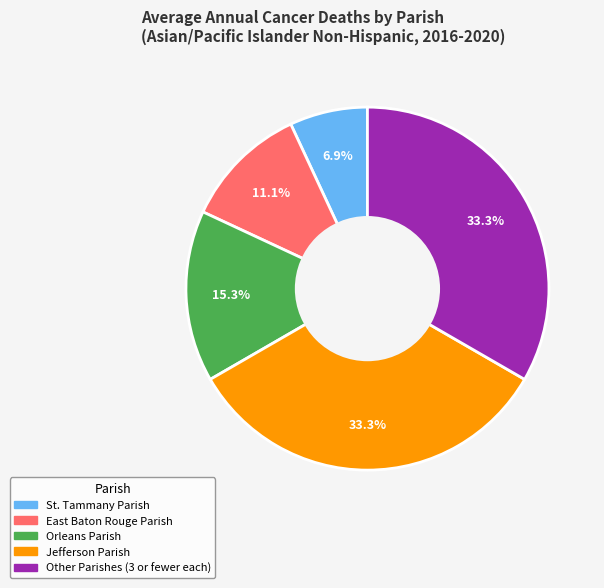

Is there any slice that represents more than half of the pie?

No